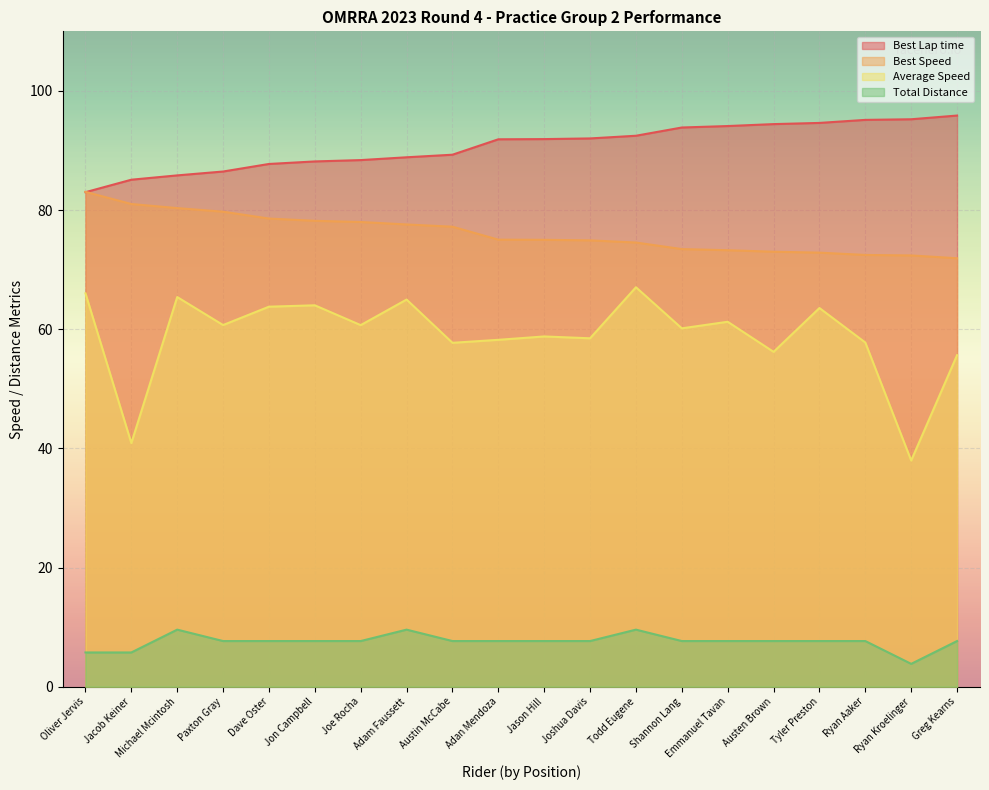

The Best Lap time series shows 95.9 at Greg Kearns. True or false?

True